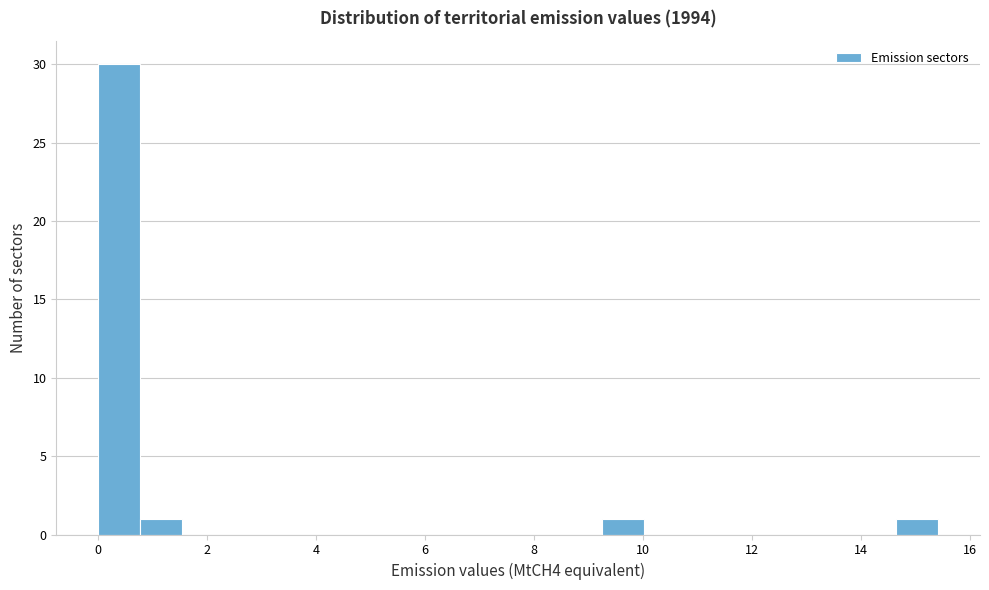

Read against the x-axis, roughly where is the centre of the tallest bar?

0.4